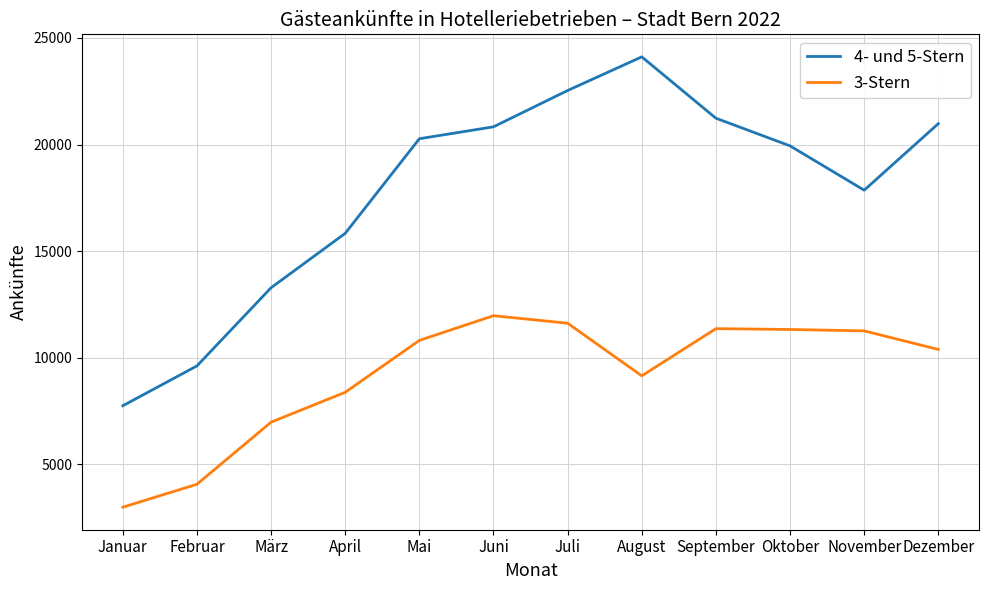

How many lines are shown in the chart?

2